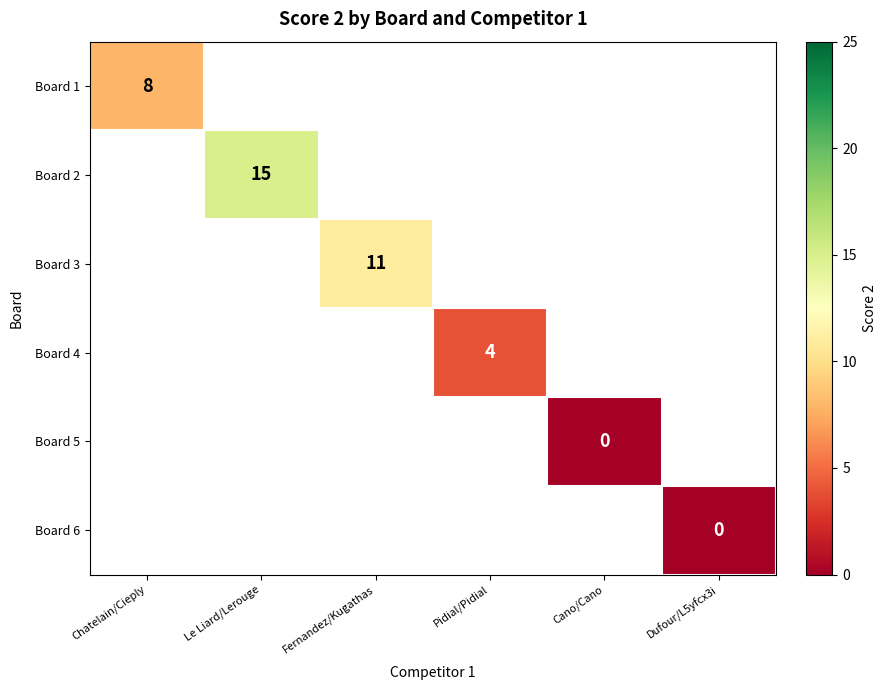

Is it true that Board 4 equals 4 at Pidial/Pidial?

True